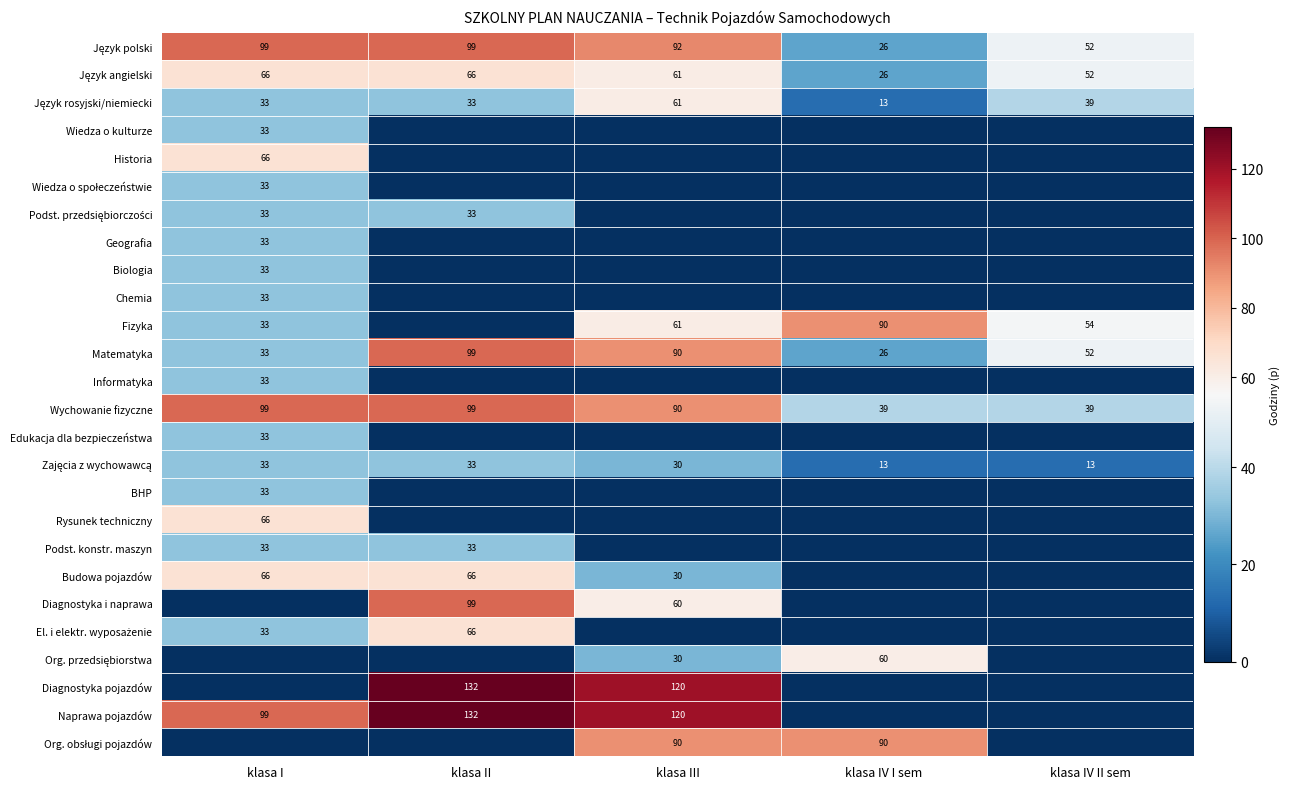

What is the difference between the maximum and second lowest values in the Matematyka series?

66